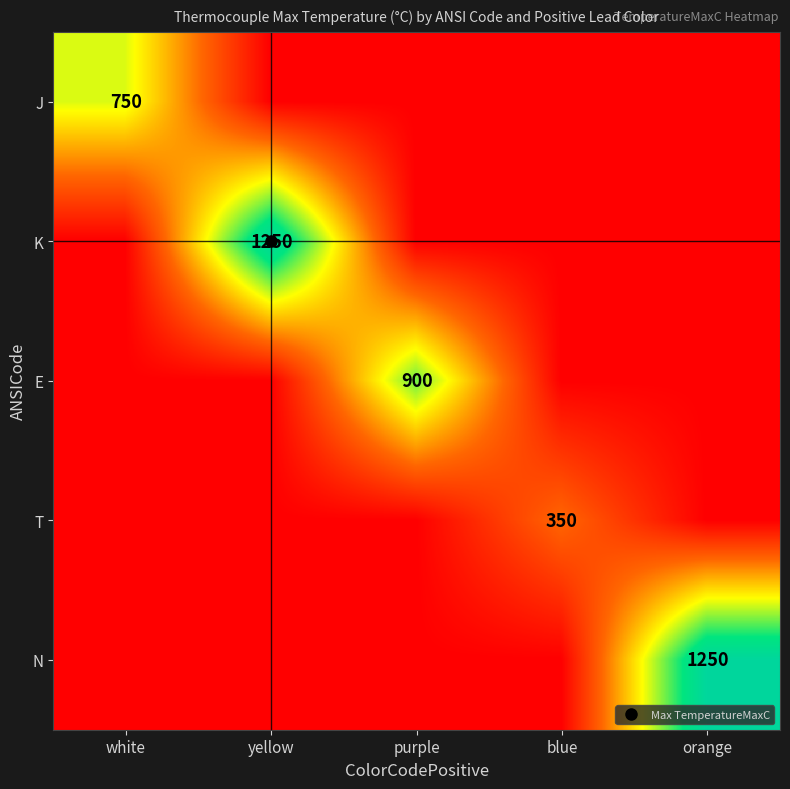

At which label does J reach its peak?

white